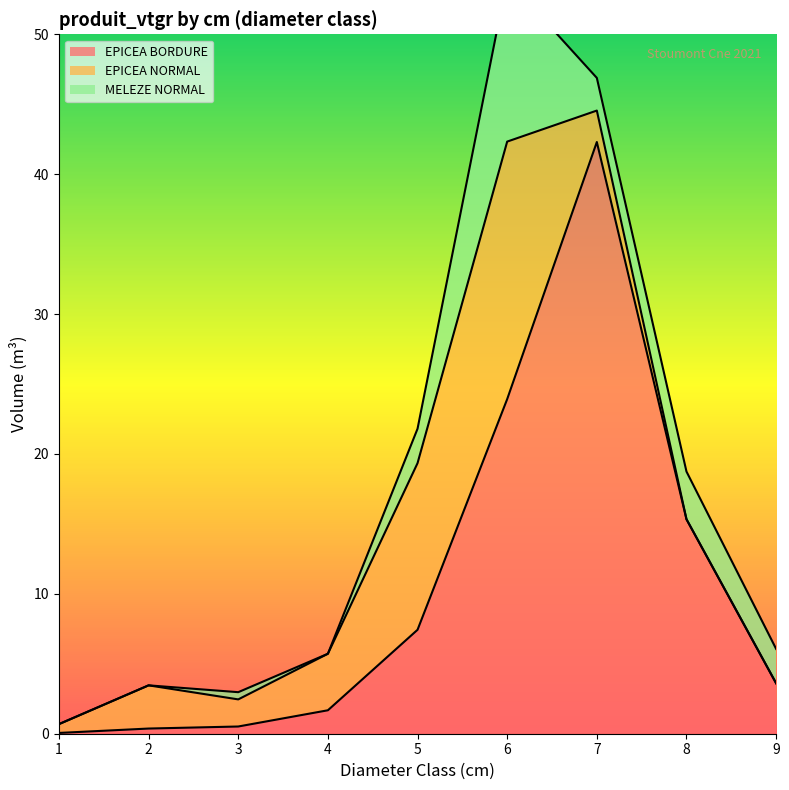

At which label is EPICEA NORMAL closest to 9?

5